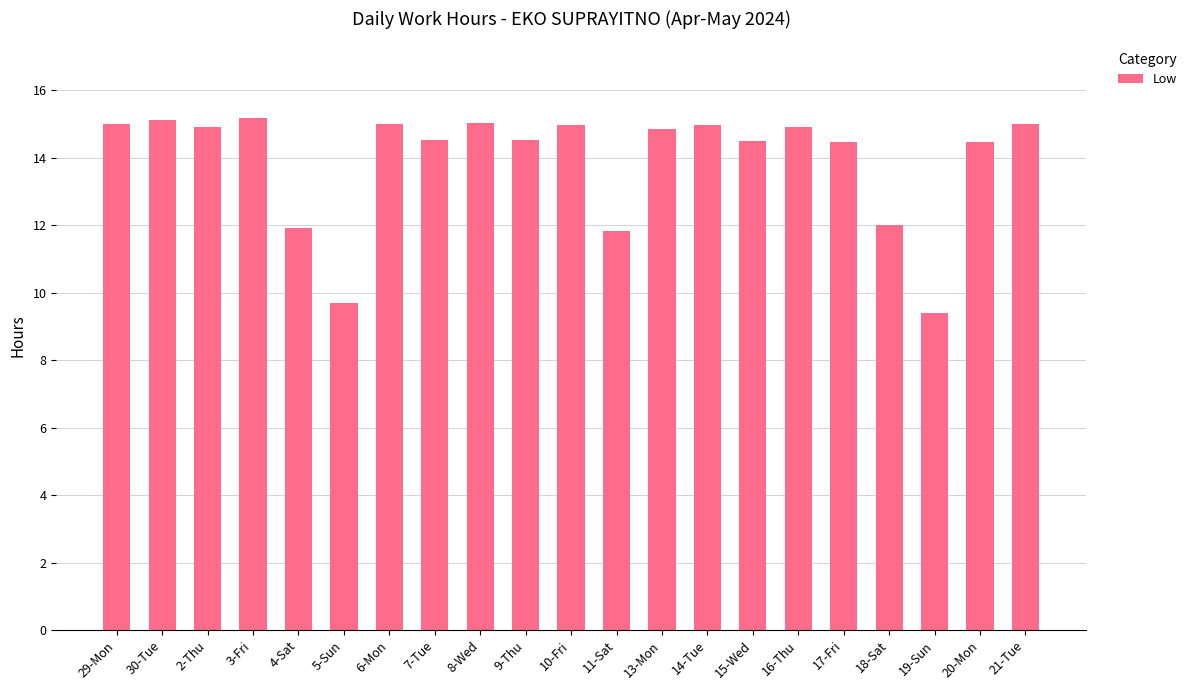

What is the approximate value at 16-Thu?

14.9